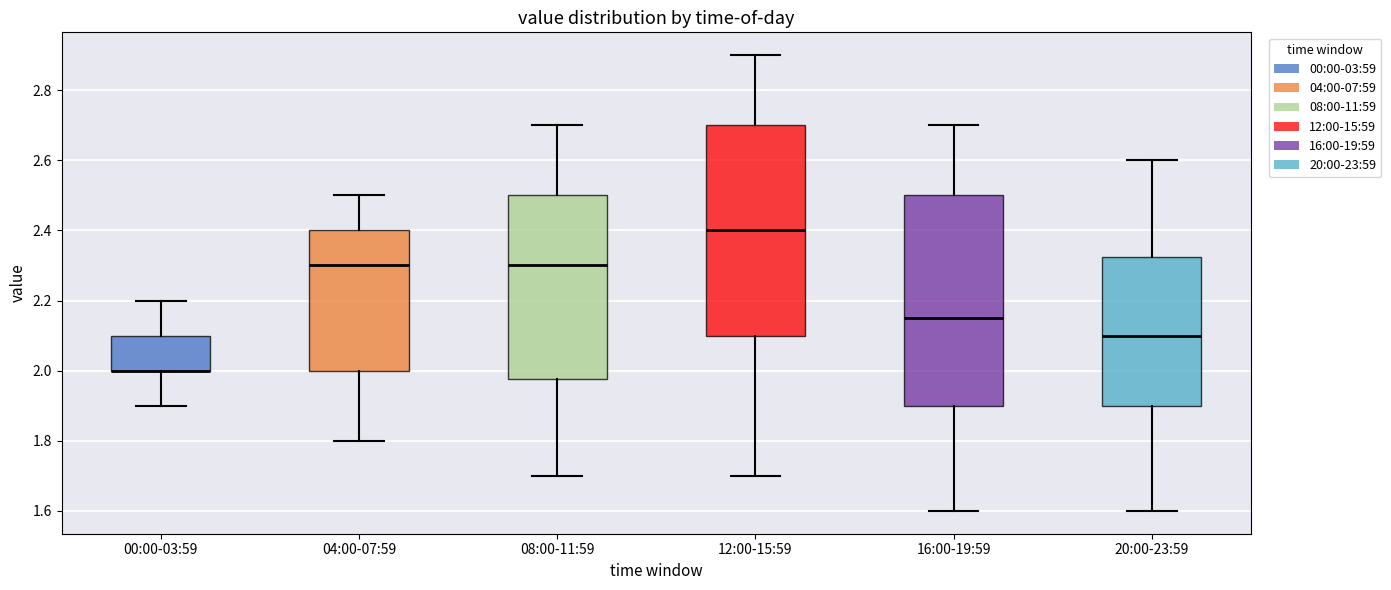

Reading left to right, transcribe this box plot: for each box, give where its median line is, the range the box spans, and where its two whiskers end, as read against the y-axis. The values are not printed on the chart, so give them approximately, as read against the axis.

00:00-03:59: median 2.00 (drawn on the box's lower edge), box 2.00 to 2.10, whiskers 1.90 to 2.20
04:00-07:59: median 2.30, box 2.00 to 2.40, whiskers 1.80 to 2.50
08:00-11:59: median 2.30, box 1.98 to 2.50, whiskers 1.70 to 2.70
12:00-15:59: median 2.40, box 2.10 to 2.70, whiskers 1.70 to 2.90
16:00-19:59: median 2.16, box 1.90 to 2.50, whiskers 1.60 to 2.70
20:00-23:59: median 2.10, box 1.90 to 2.32, whiskers 1.60 to 2.60